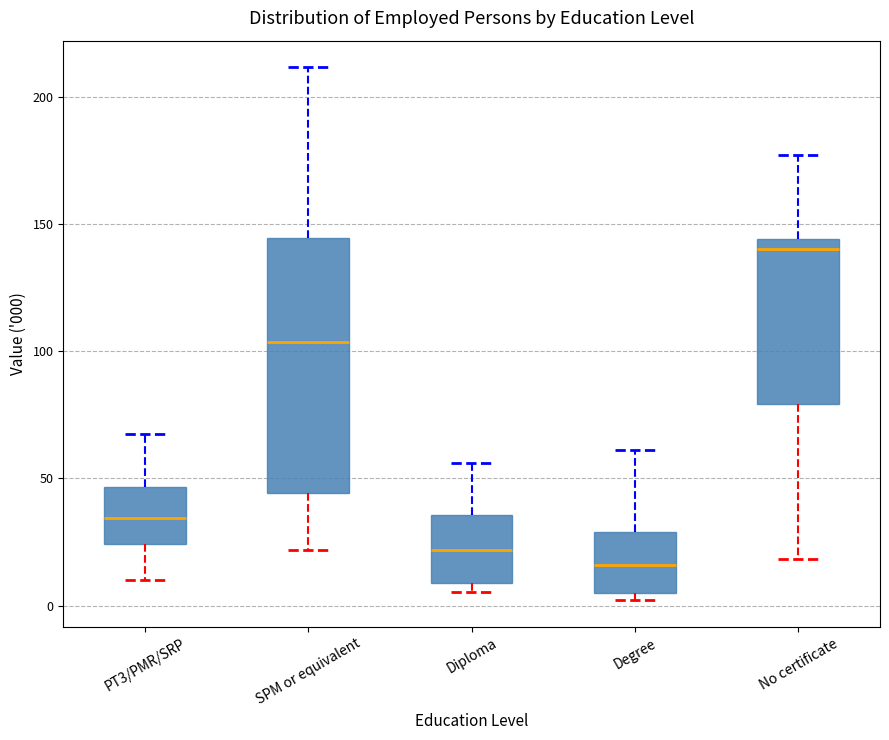

Where does the median line of the box for Degree sit on the y-axis? The values are not printed on the chart, so give them approximately, as read against the axis.

15